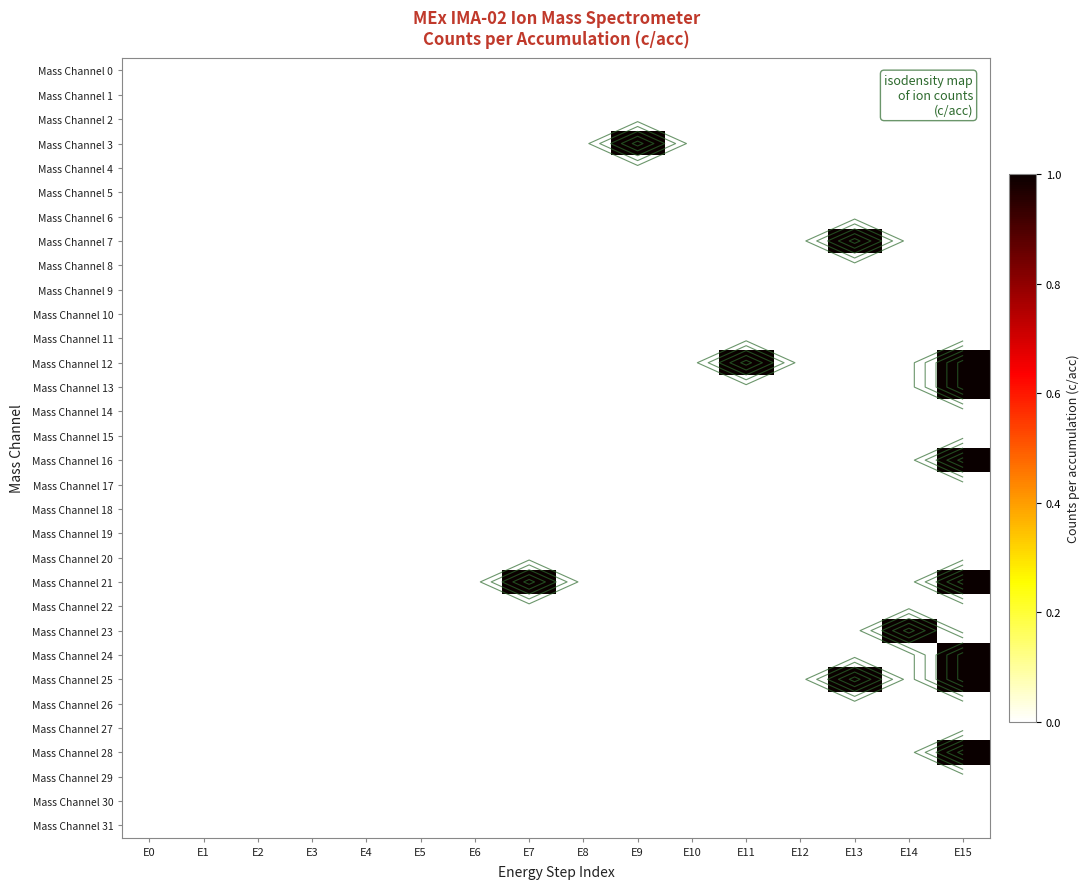

Rank the series at E6 from highest to lowest value.

Mass Channel 0, Mass Channel 1, Mass Channel 2, Mass Channel 3, Mass Channel 4, Mass Channel 5, Mass Channel 6, Mass Channel 7, Mass Channel 8, Mass Channel 9, Mass Channel 10, Mass Channel 11, Mass Channel 12, Mass Channel 13, Mass Channel 14, Mass Channel 15, Mass Channel 16, Mass Channel 17, Mass Channel 18, Mass Channel 19, Mass Channel 20, Mass Channel 21, Mass Channel 22, Mass Channel 23, Mass Channel 24, Mass Channel 25, Mass Channel 26, Mass Channel 27, Mass Channel 28, Mass Channel 29, Mass Channel 30, Mass Channel 31